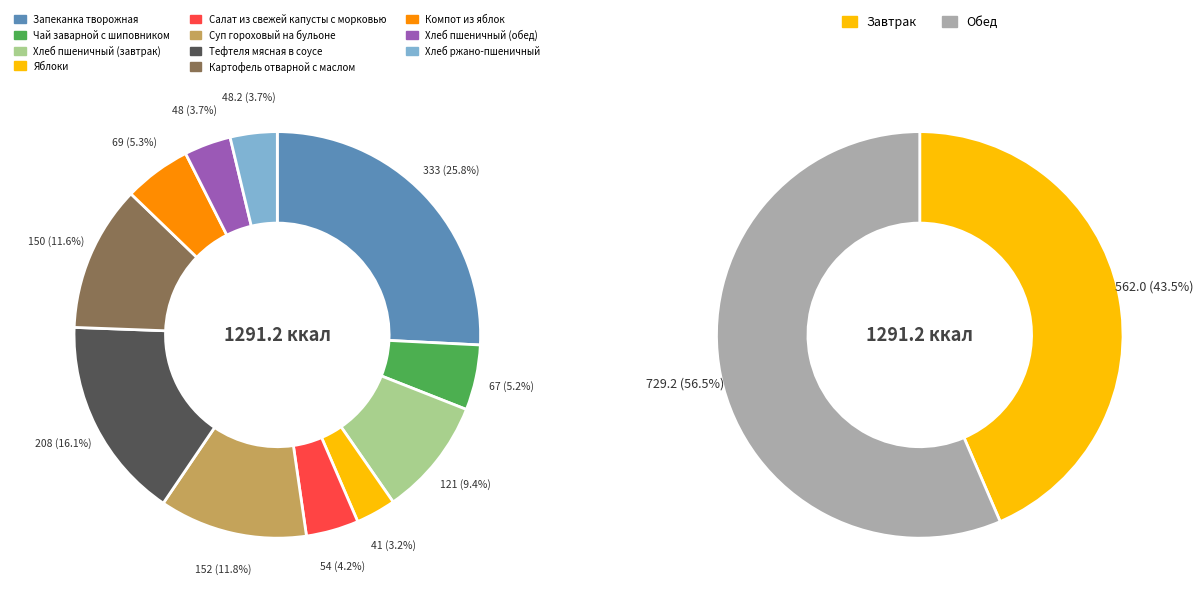

Which slice is the largest?

Запеканка творожная